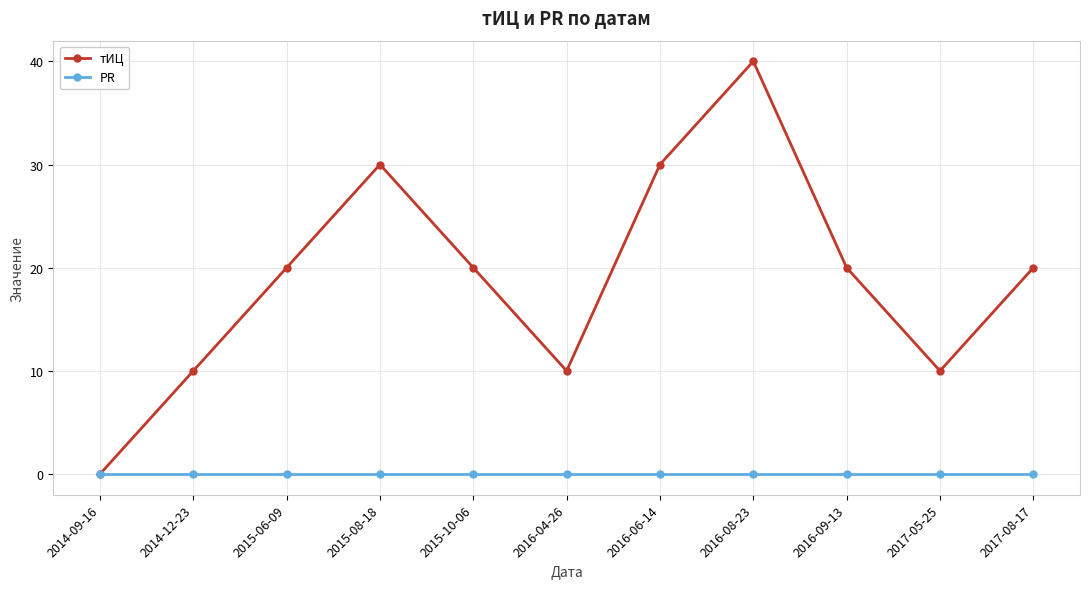

Is the value of PR at 2017-05-25 greater than the value of тИЦ at 2014-12-23?

No